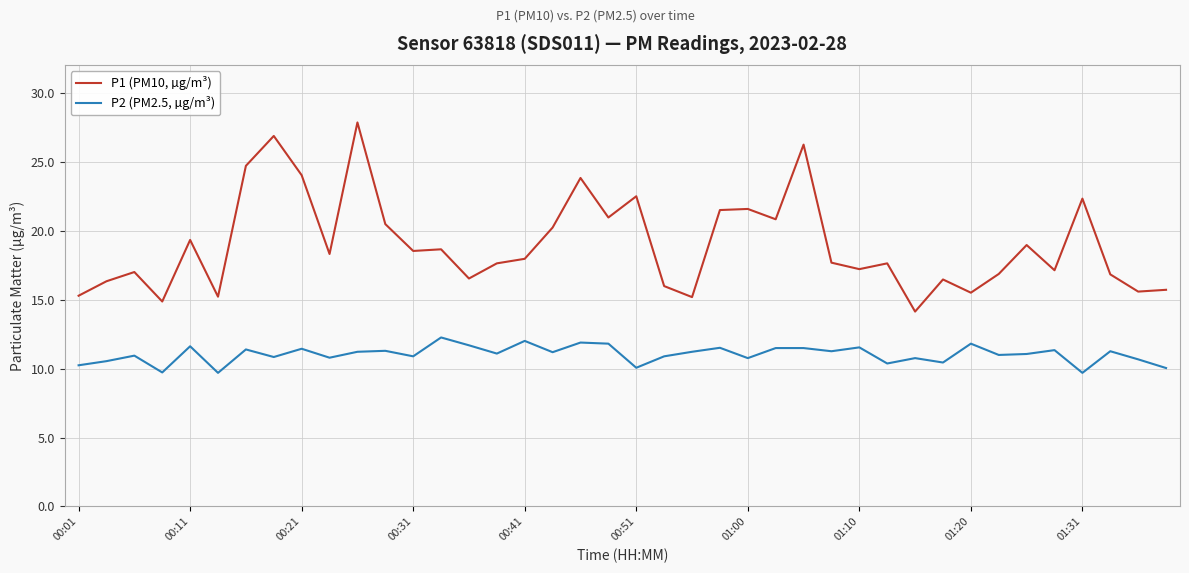

In P2 (PM2.5, µg/m³), how many points are lower than both neighbors (excluding endpoints)?

14